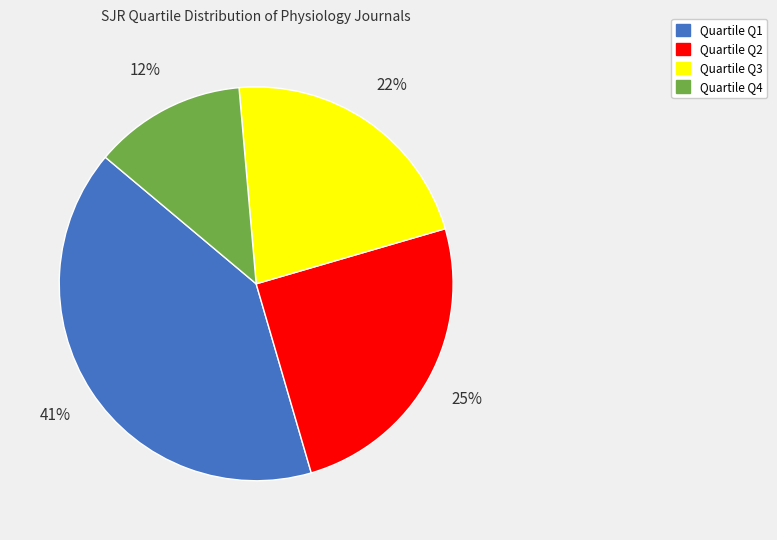

To the nearest percent, what is the average slice percentage?

25%